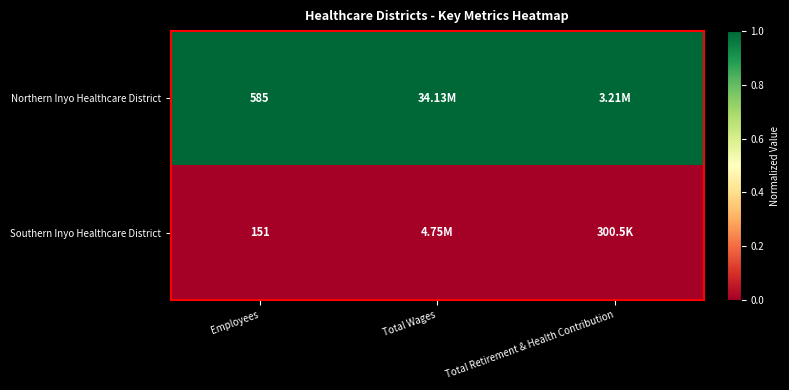

What is the difference between the highest and lowest values at Employees?

434